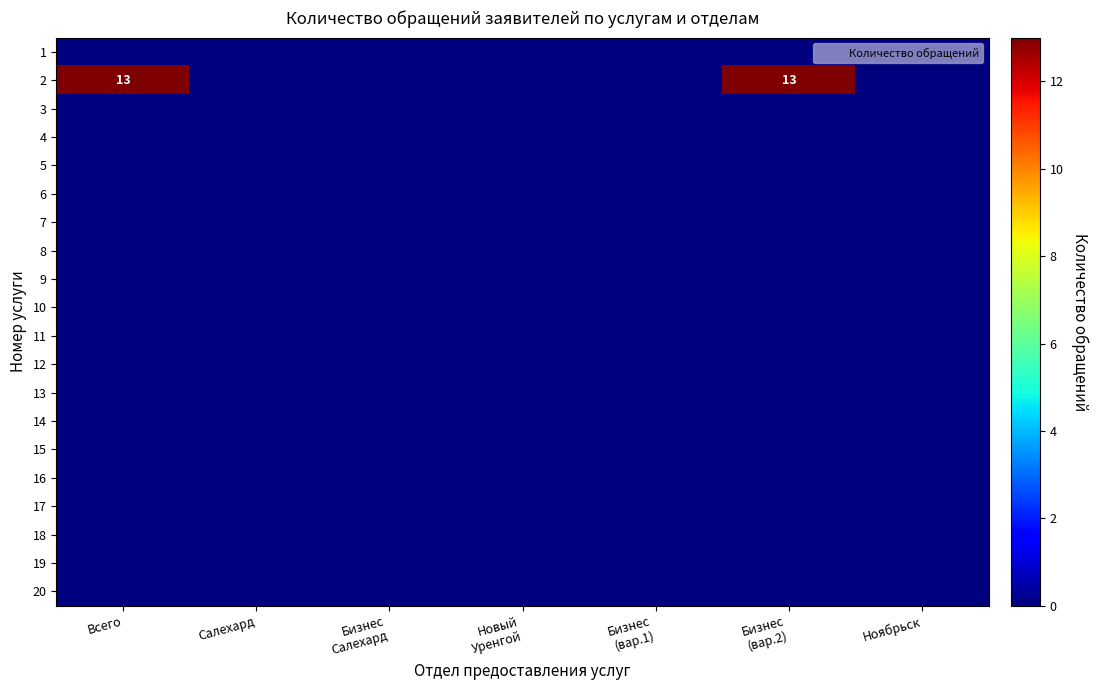

Rank the categories by 3 value from lowest to highest.

Всего, Салехард, Бизнес Салехард, Новый Уренгой, Бизнес (вар.1), Бизнес (вар.2), Ноябрьск